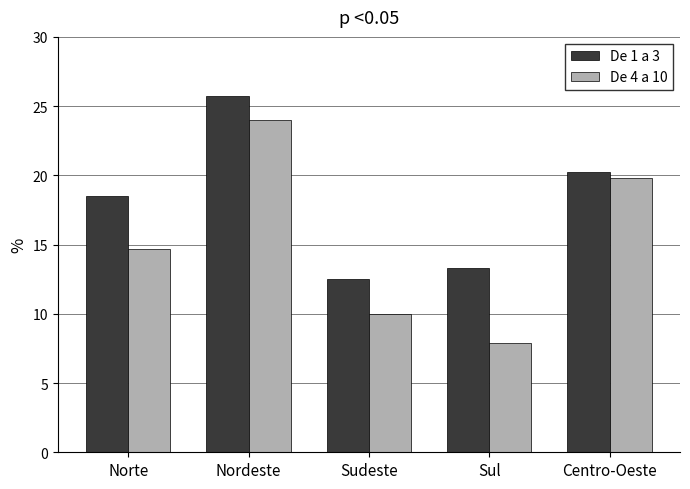

What is the sum of all De 1 a 3 values?

90.3